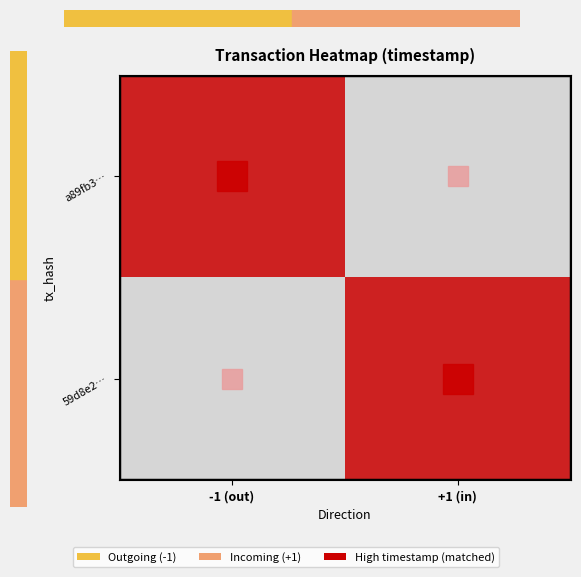

How many data points does each series have?

2